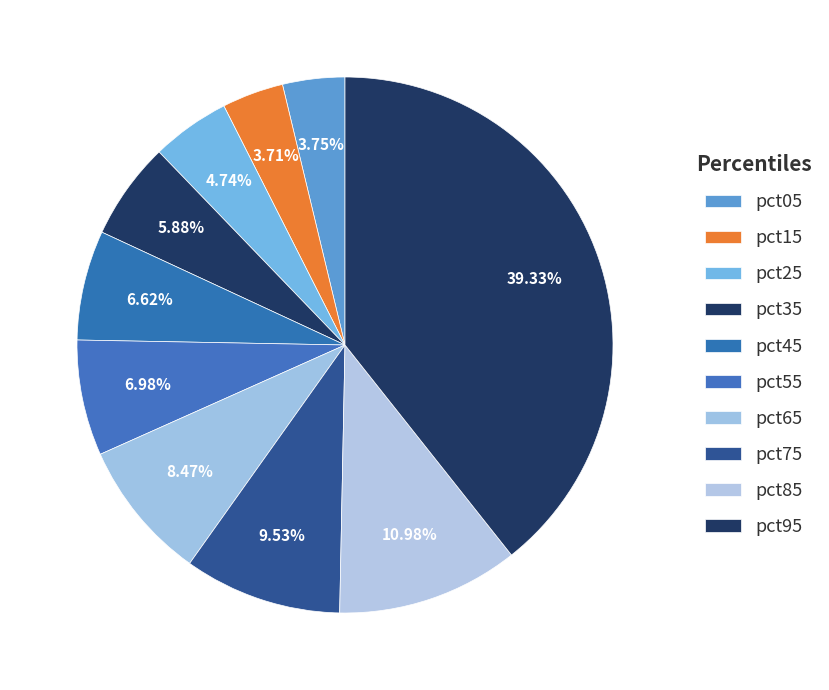

Is the sum of pct15 and pct55 greater than half?

No